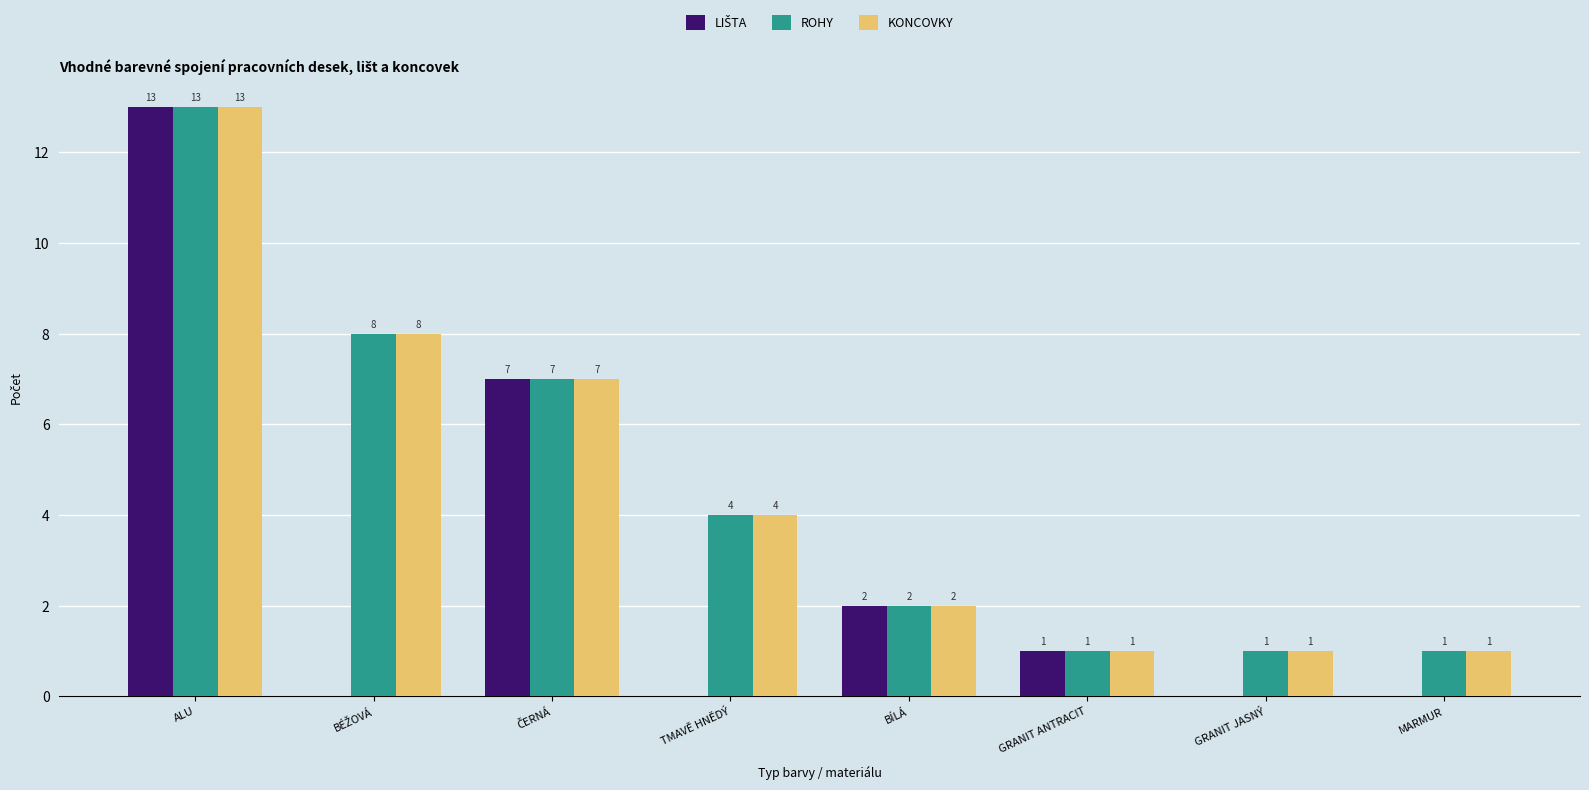

The ROHY series shows 1 at MARMUR. True or false?

True